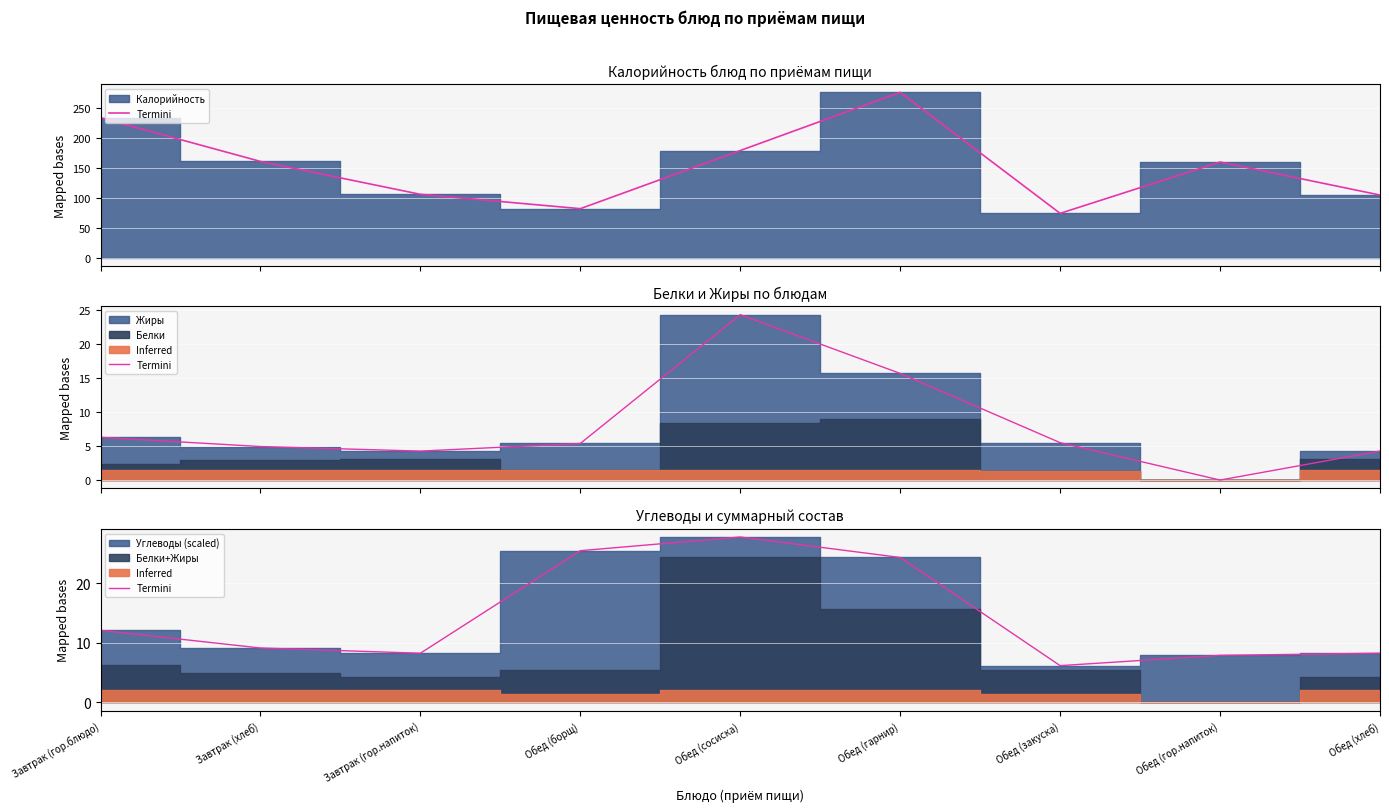

What value does the data have at Обед (хлеб)?

8.2